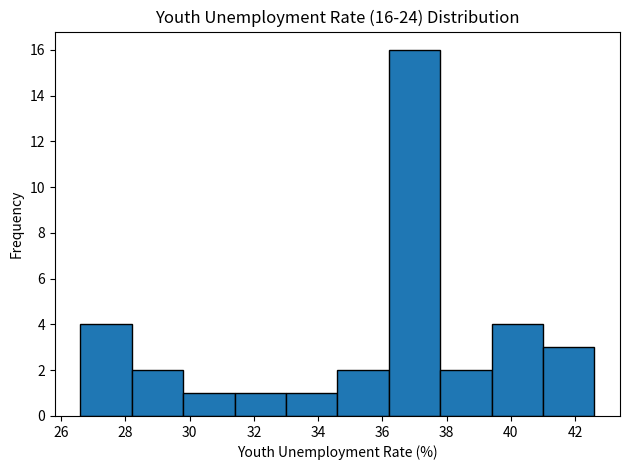

Over which range of the x-axis is the bar tallest?

36.2 to 37.8